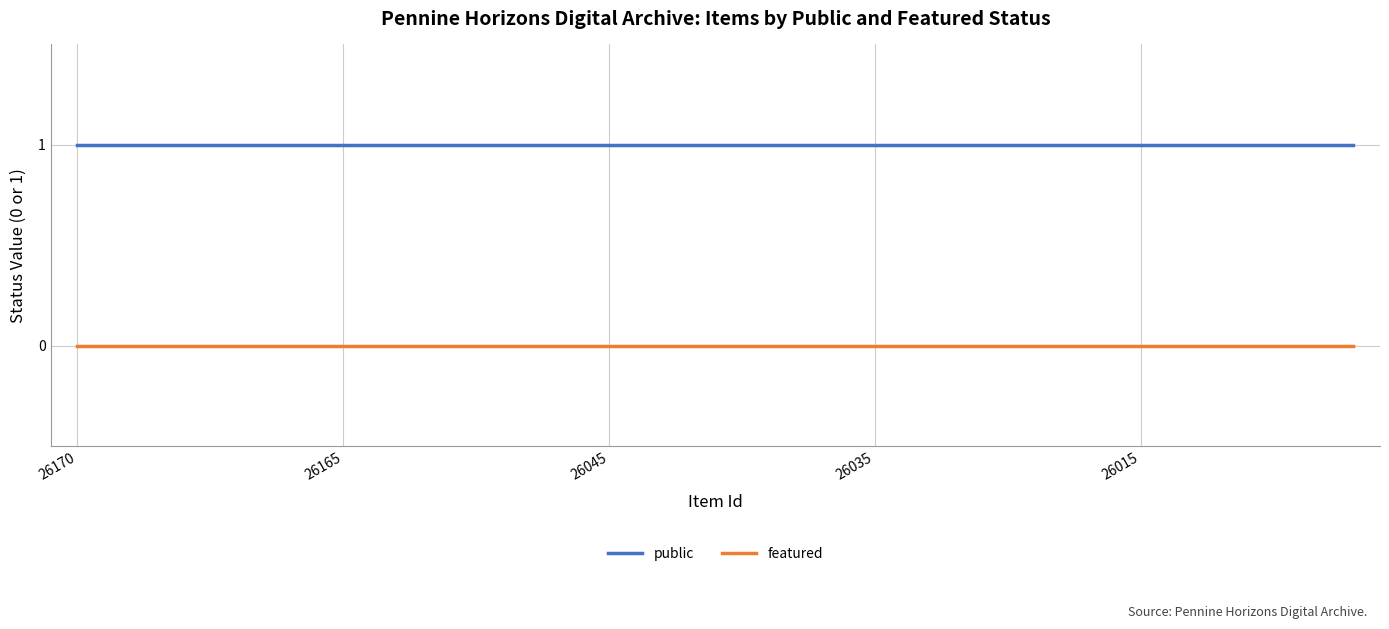

Does the chart display data point markers on the line(s)?

No